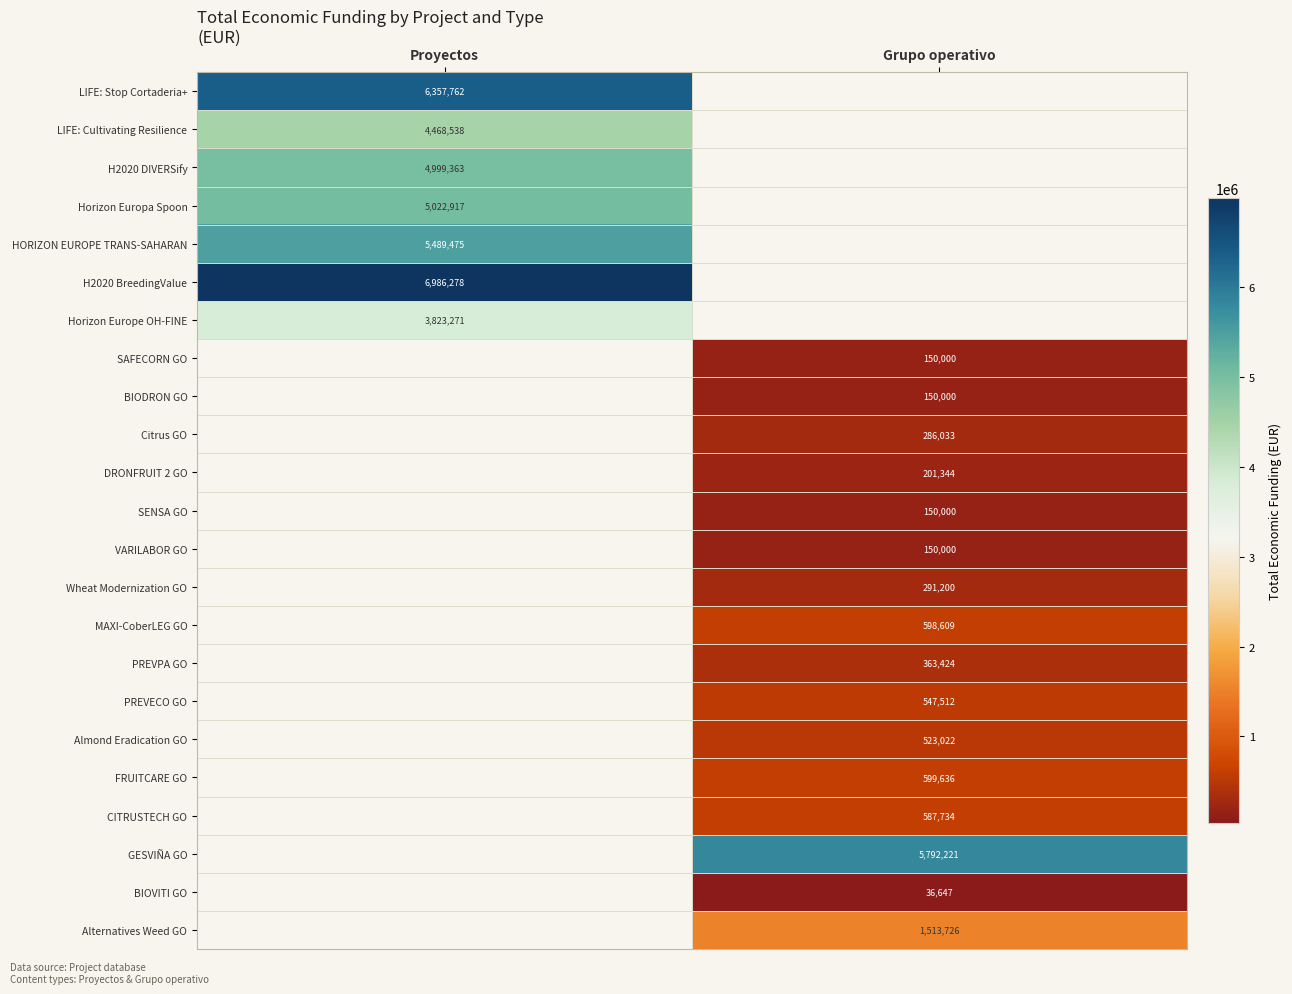

True or false: Almond Eradication GO has a value of 523022 at Grupo operativo.

True